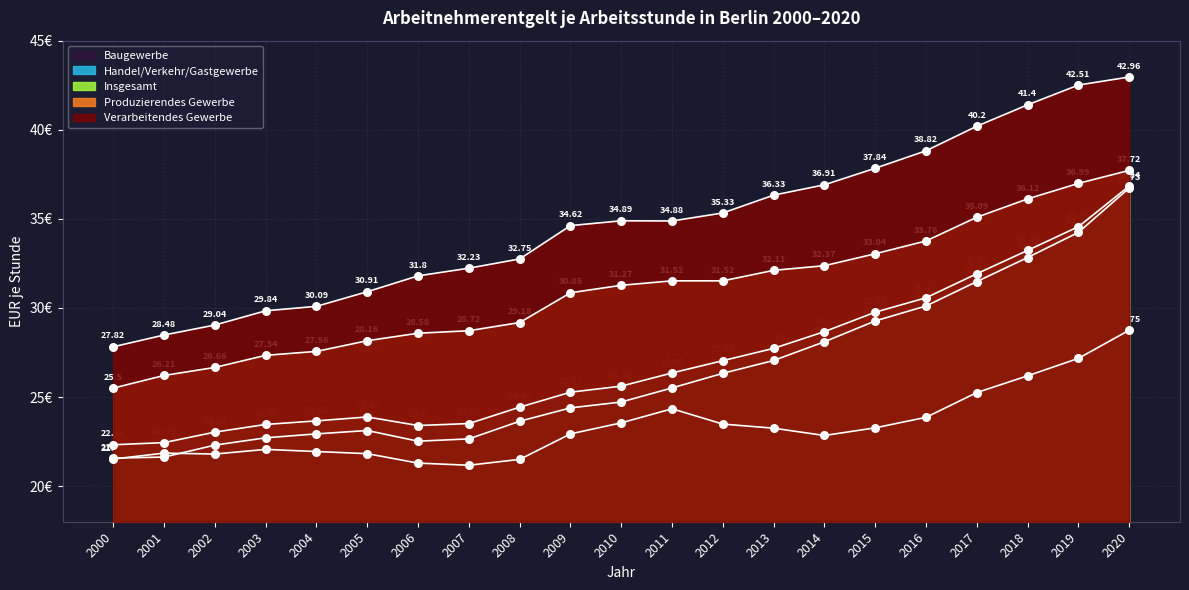

What are all the series names shown in the legend?

Produzierendes Gewerbe, Verarbeitendes Gewerbe, Baugewerbe, Handel/Verkehr/Gastgewerbe, Insgesamt